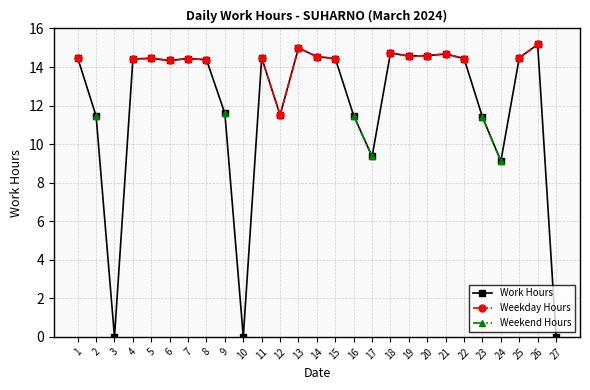

True or false: Weekend Hours has more than 1 points higher than both neighbors.

False